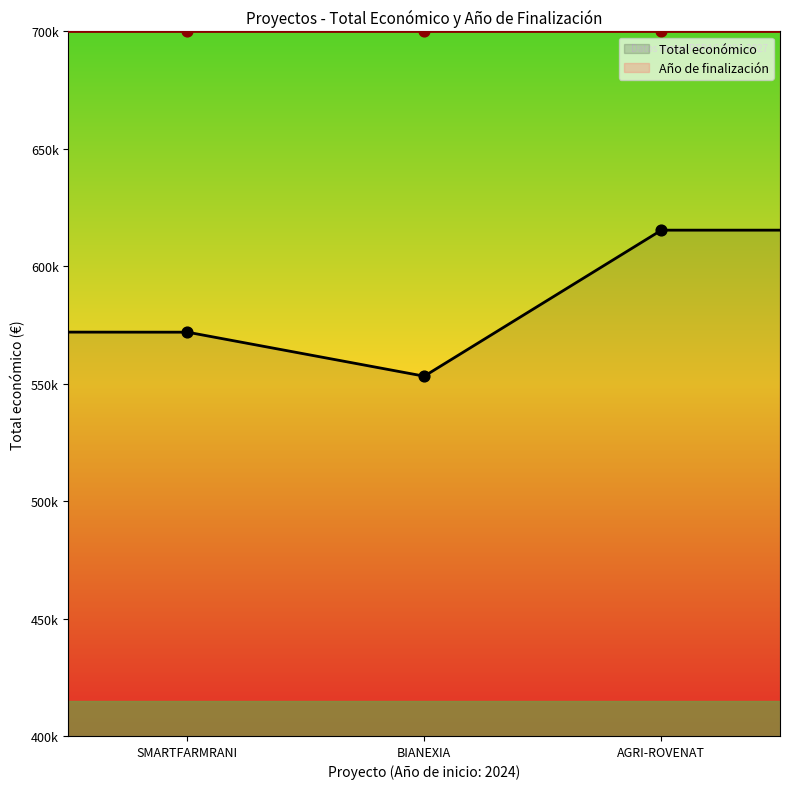

What is the ratio of the value at AGRI-ROVENAT to the value at BIANEXIA?

1.1